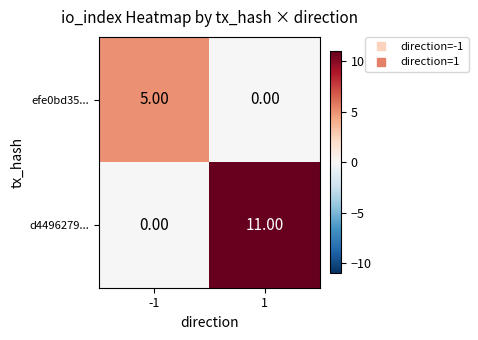

Which series changed the most between -1 and 1?

d4496279...